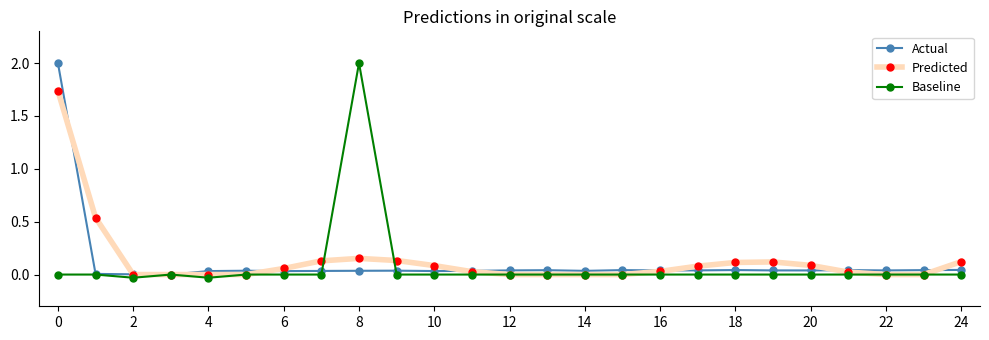

True or false: Baseline has more than 0 interior local peaks.

True